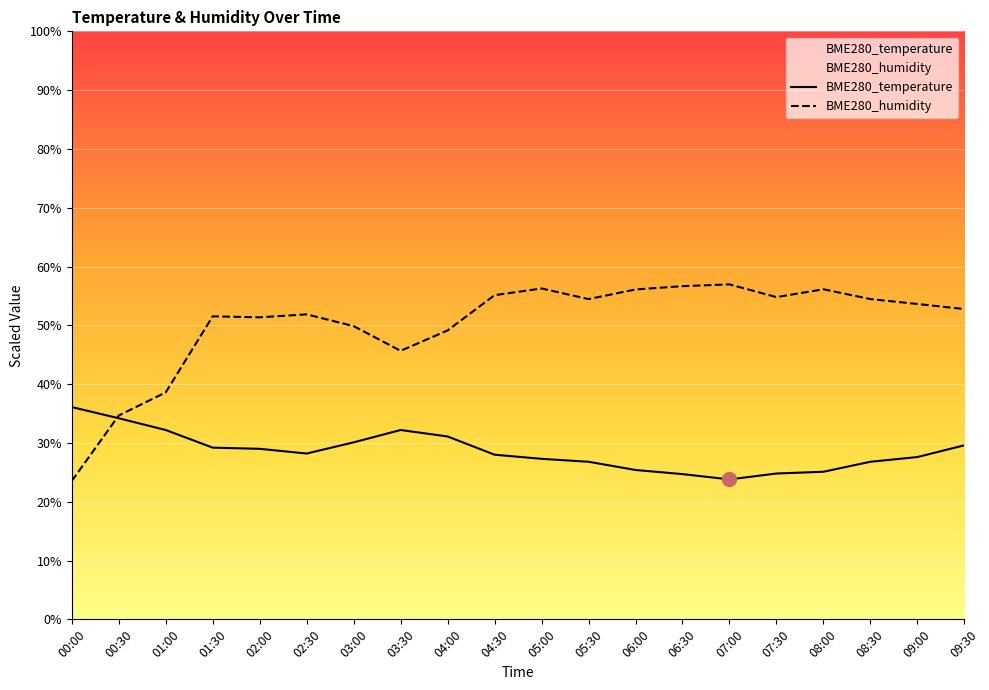

How many values in the BME280_humidity series exceed 53?

10